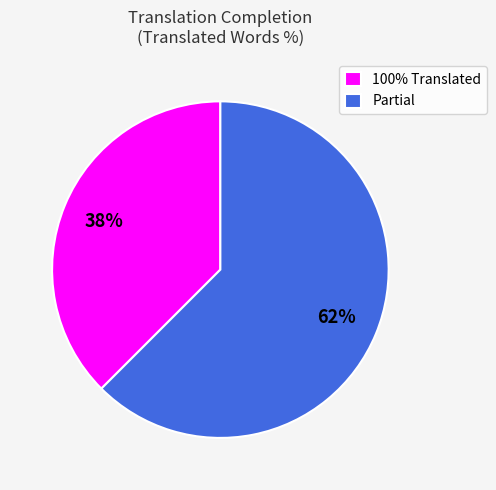

What is the smallest slice in the pie chart?

100% Translated